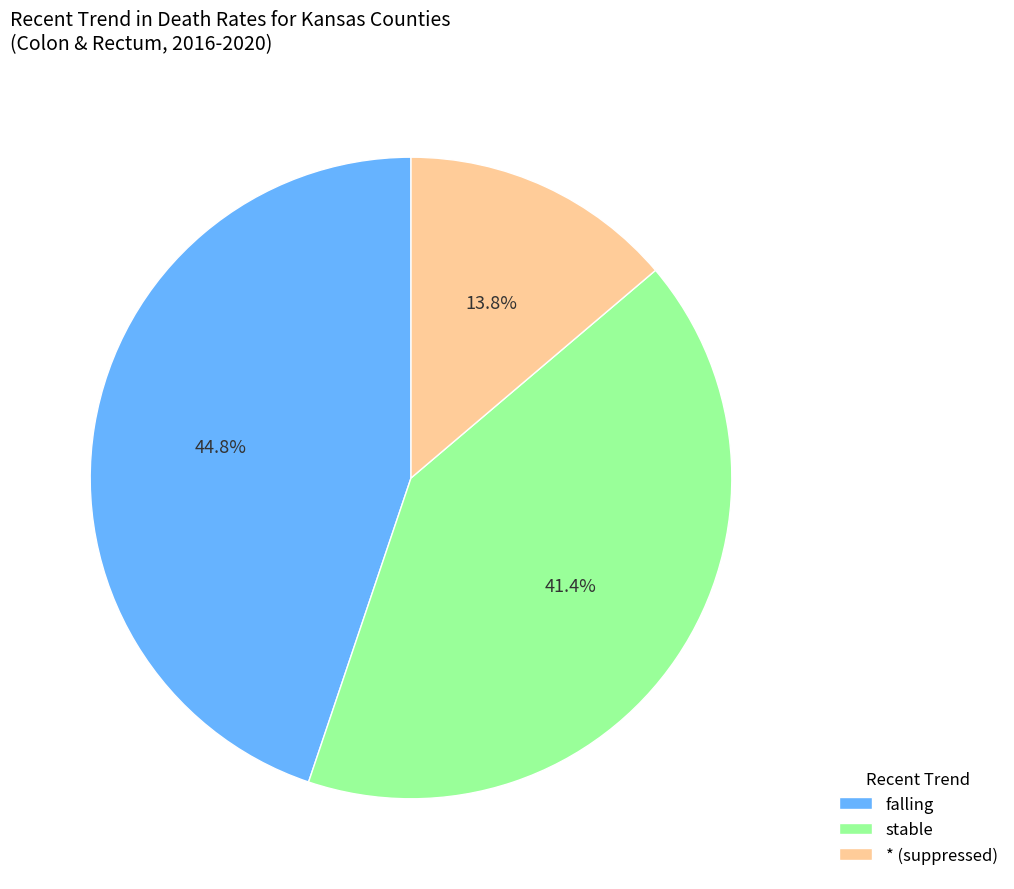

How many segments does this pie chart have?

3